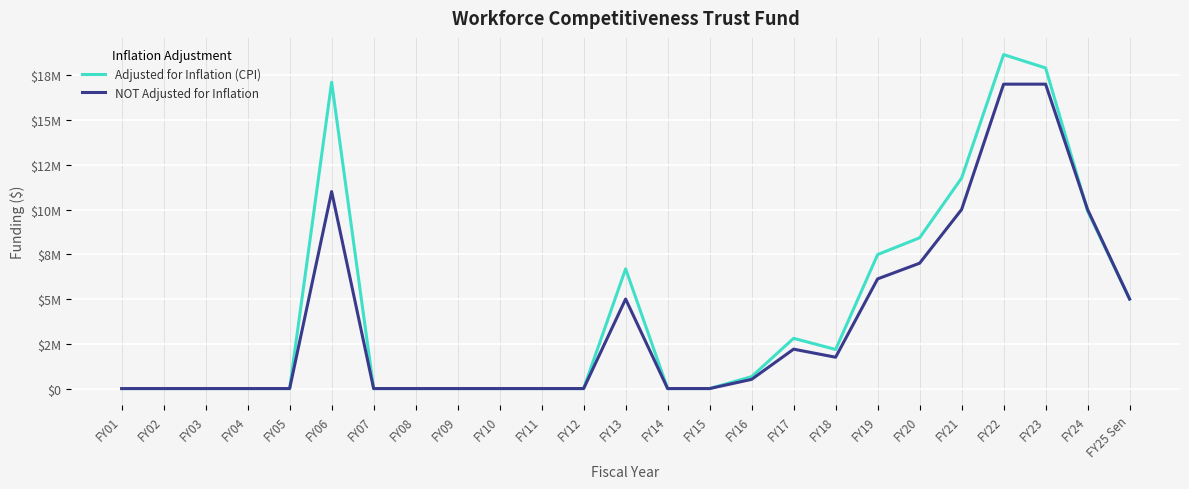

Which series has the largest total across all categories?

Adjusted for Inflation (CPI)